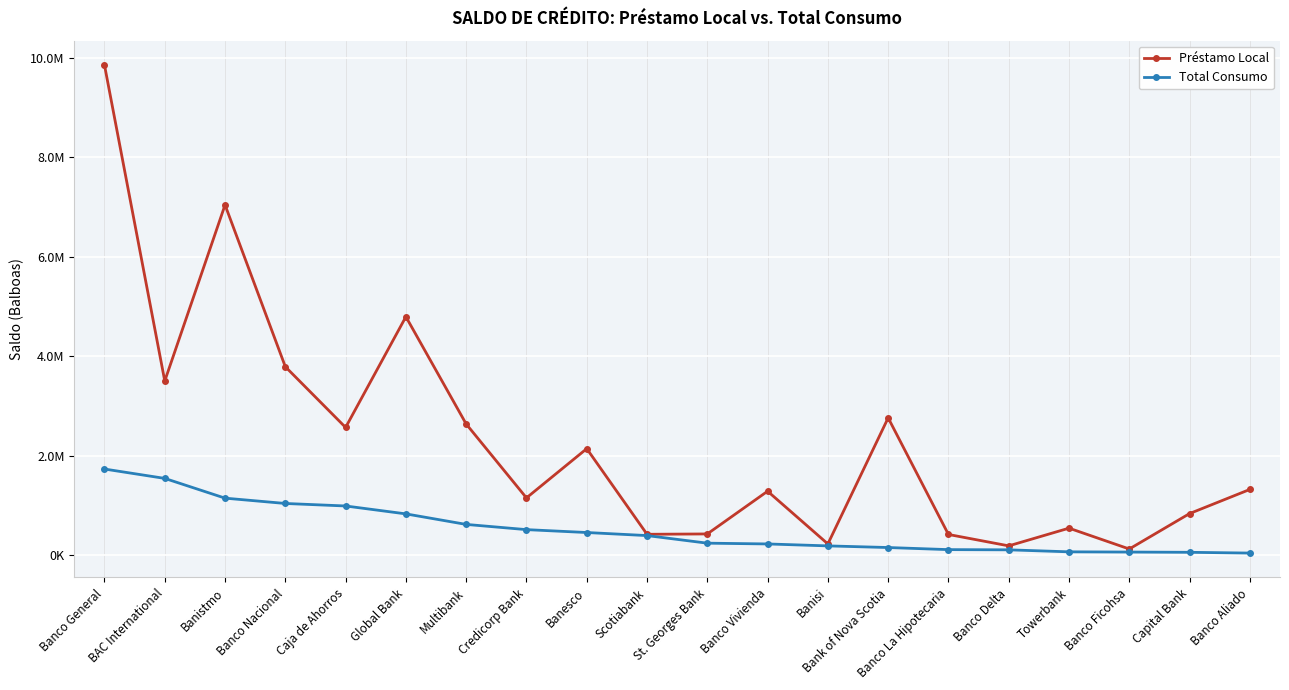

True or false: Total Consumo and Préstamo Local cross at least once.

False